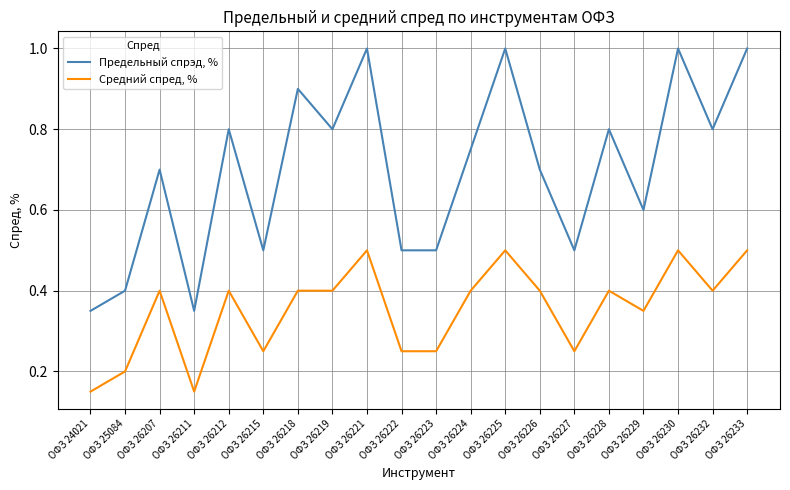

At how many categories does at least one series exceed 0?

20